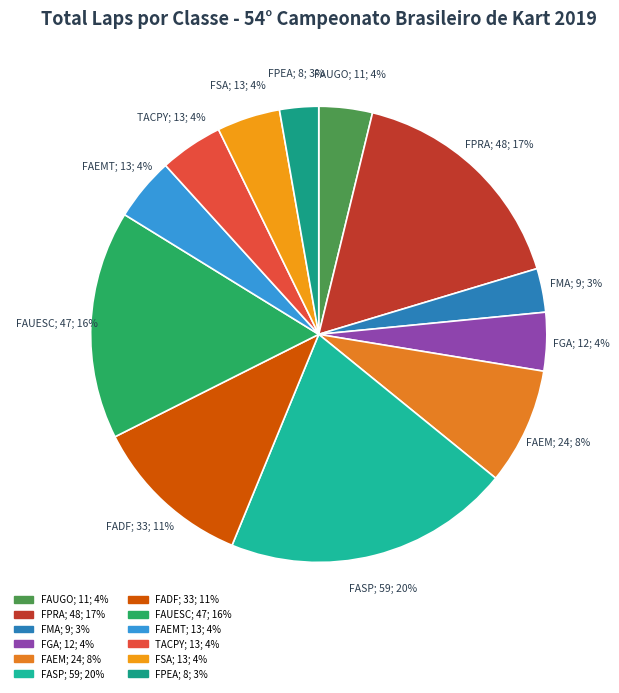

How many slices are in this pie chart?

12